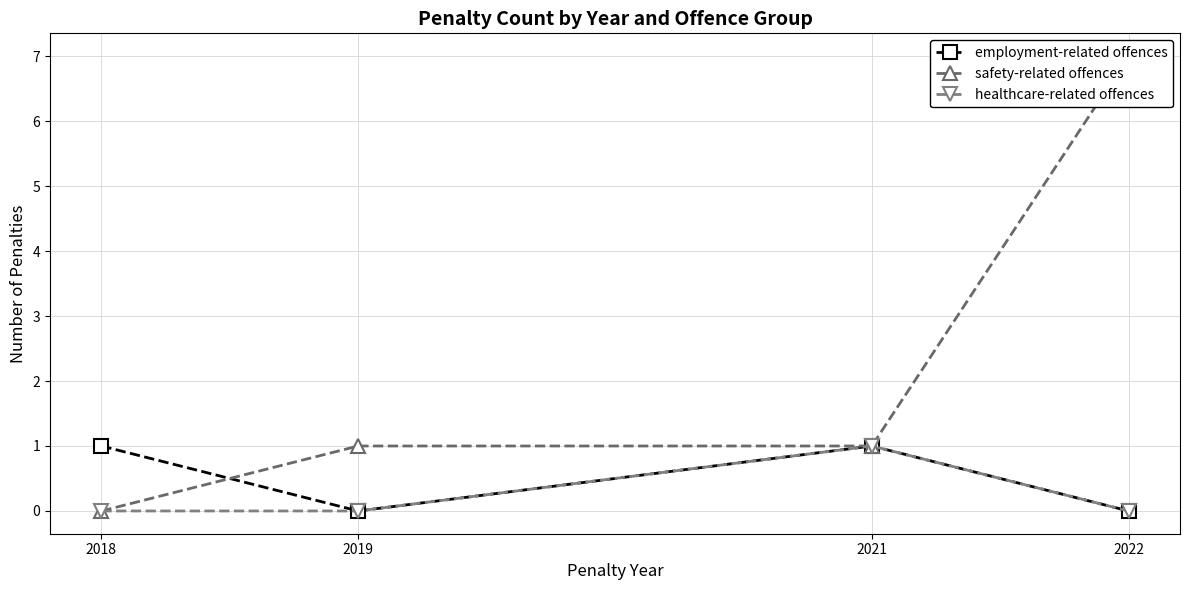

How many series are shown in this chart?

3